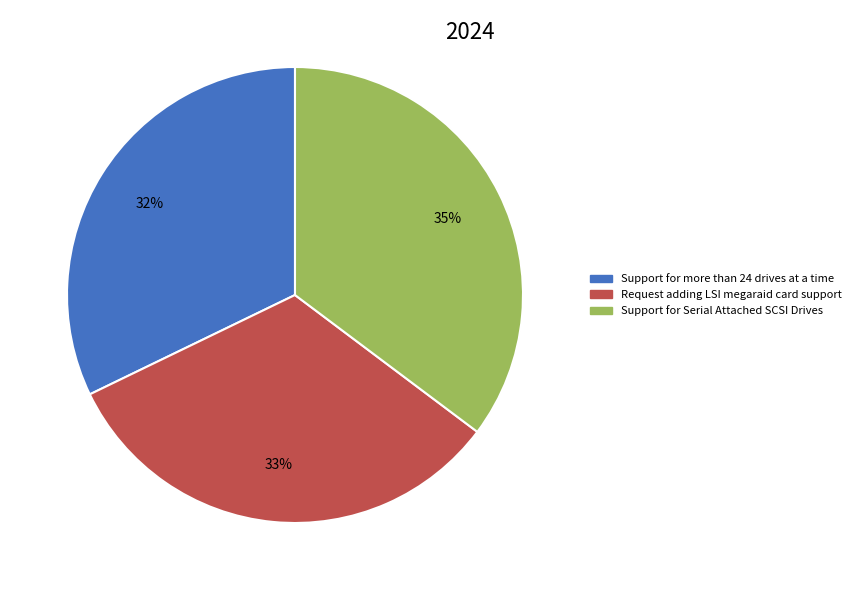

Count the number of slices in the pie.

3